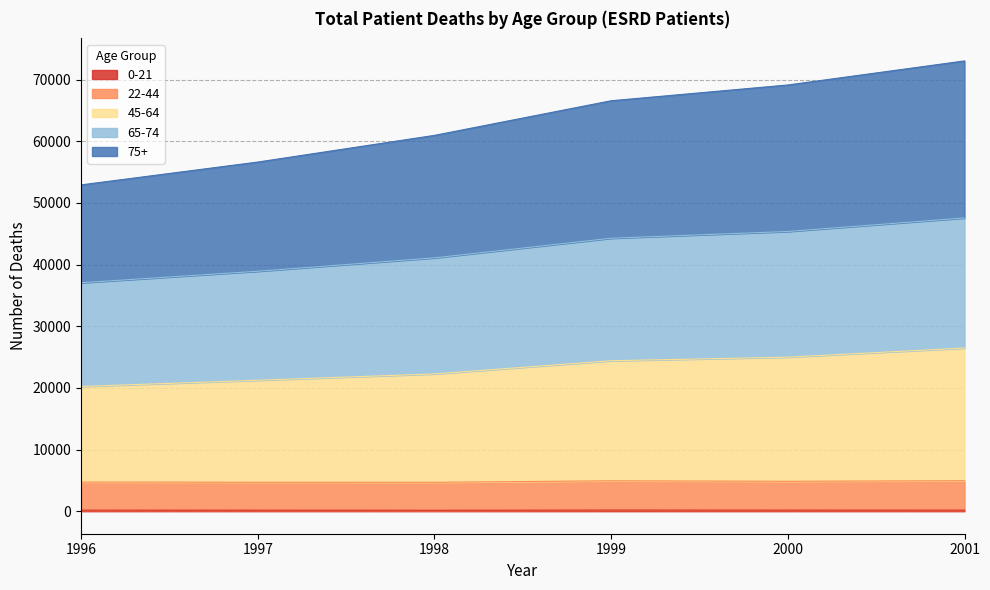

The 0-21 series shows 185 at 1999. True or false?

True